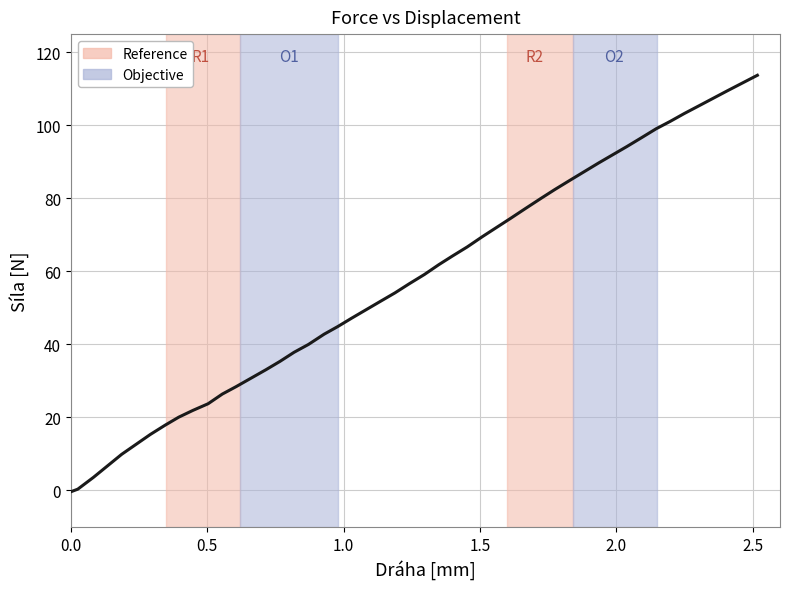

What is the difference between the maximum and minimum values?

114.1